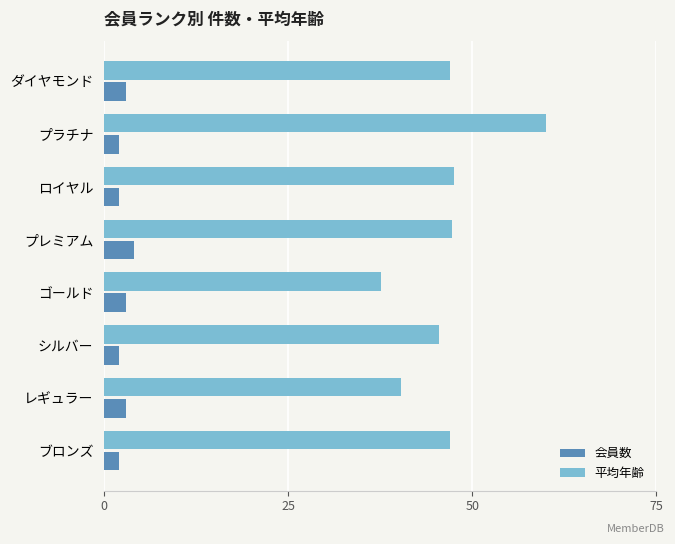

What is the greatest value displayed?

60.0